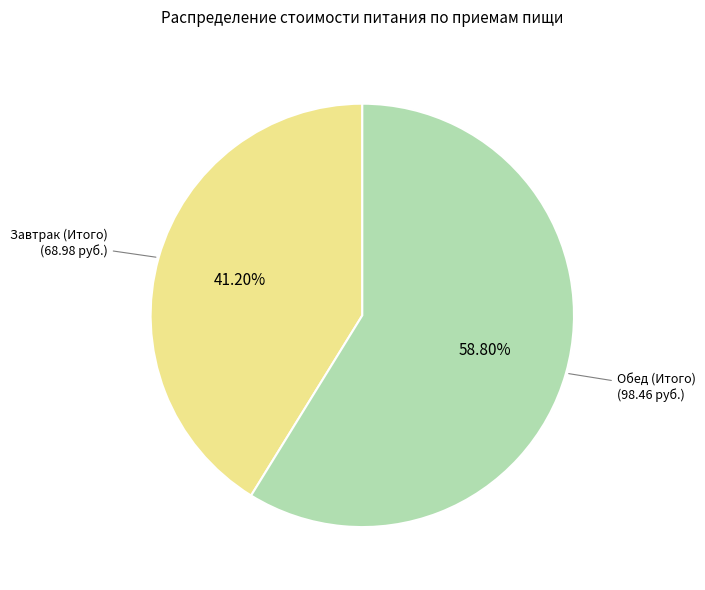

Is there any slice that represents more than half of the pie?

Yes